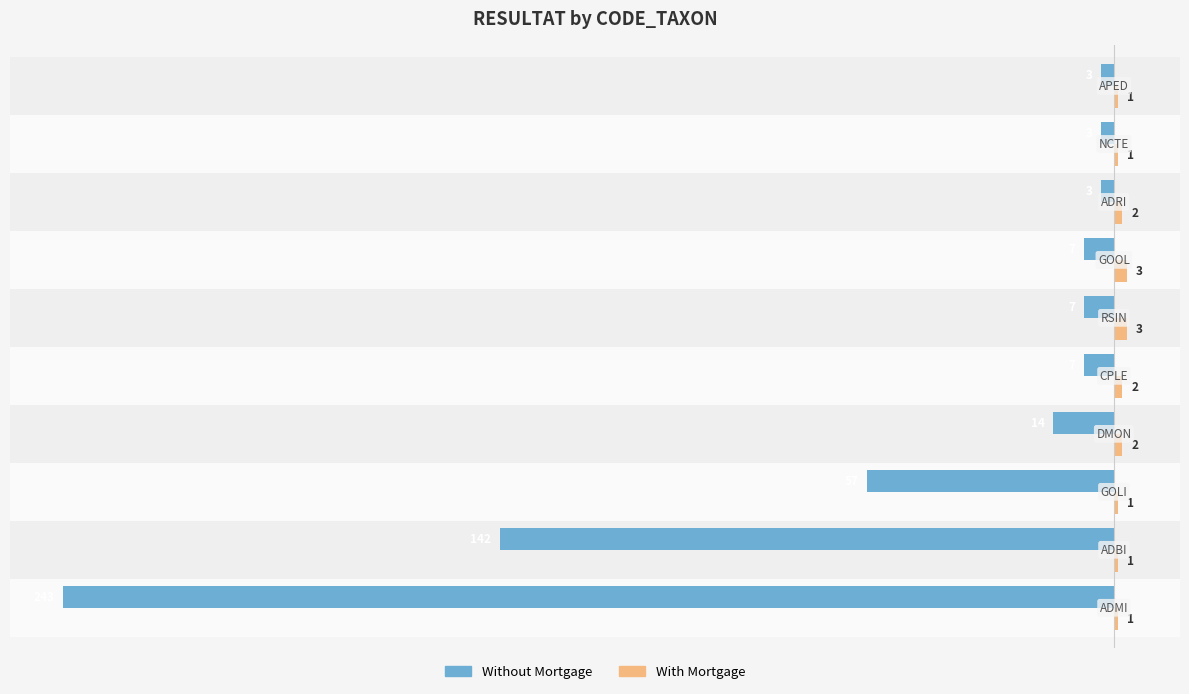

What is the average value of the Without Mortgage series?

-49